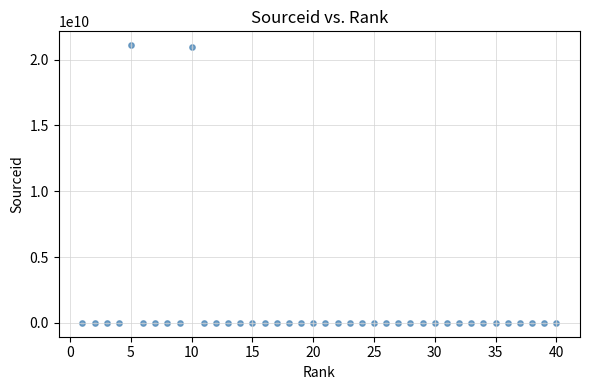

What is the range of Y values (max minus min)?

21100444383